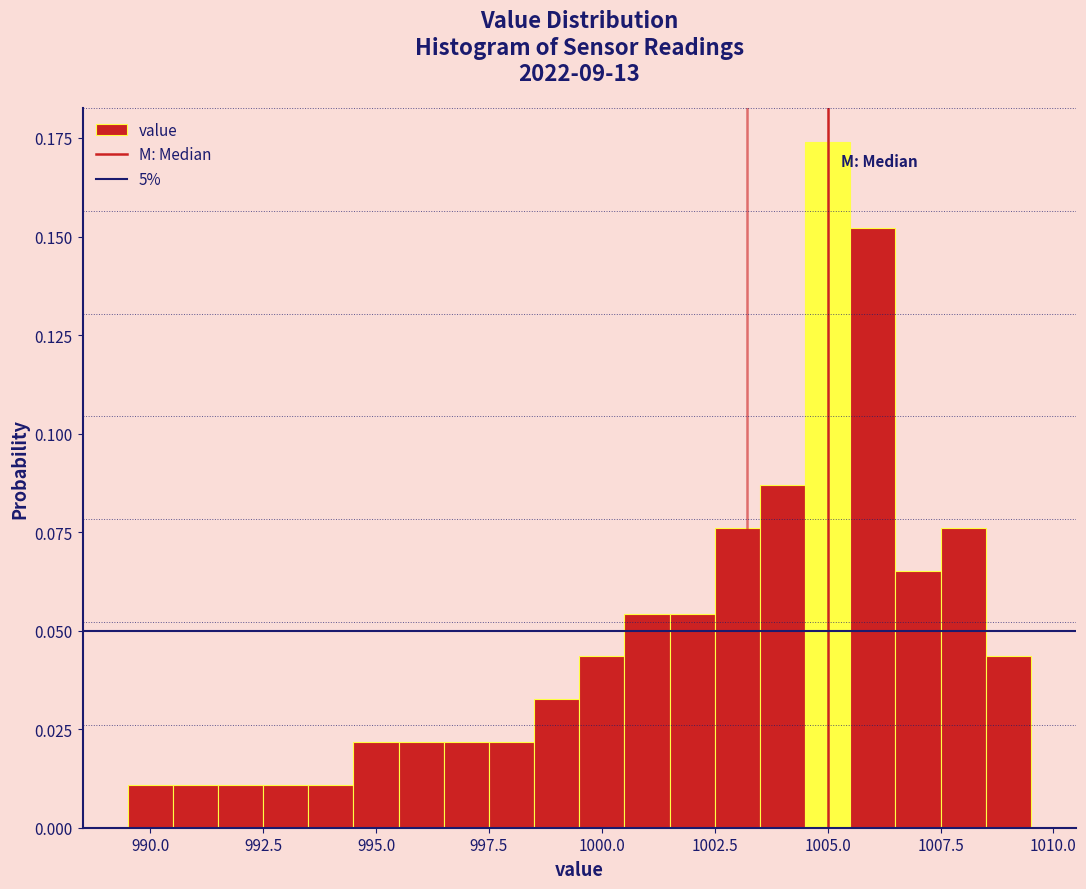

Read against the x-axis, roughly where is the centre of the tallest bar?

1005.0